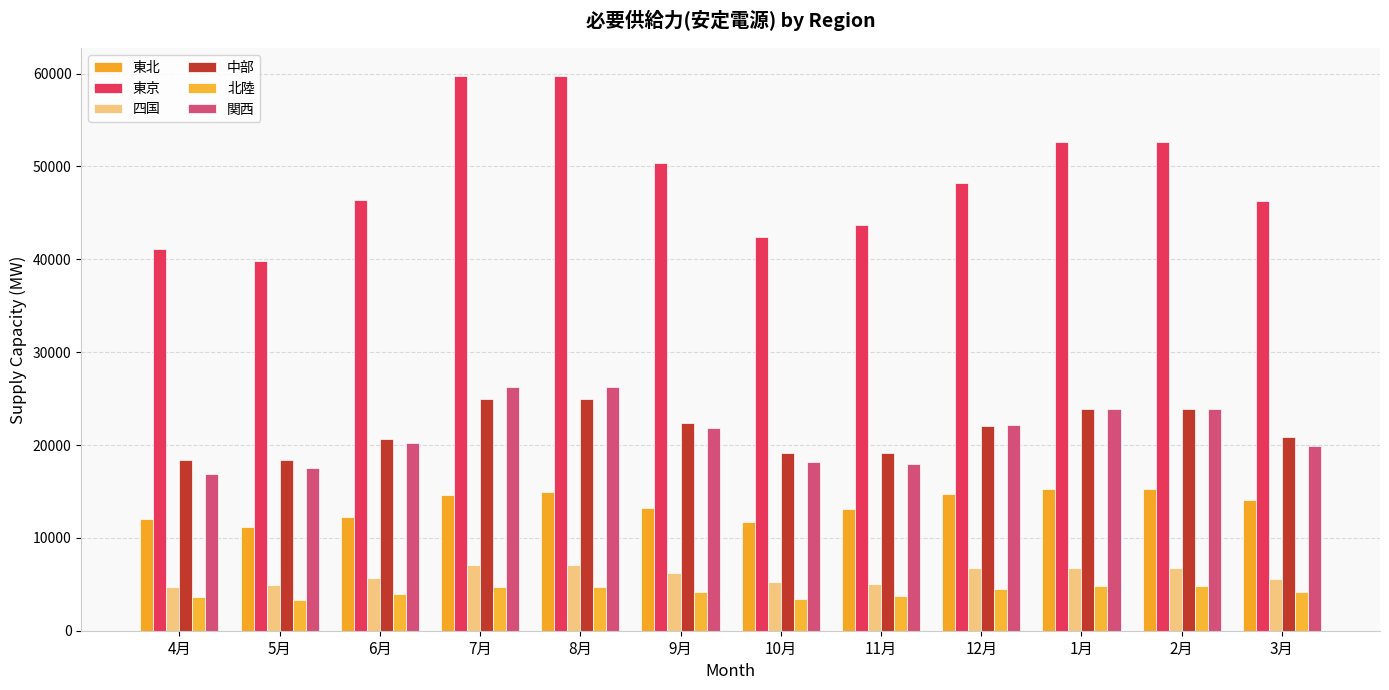

At which category is the sum across all series the highest?

8月